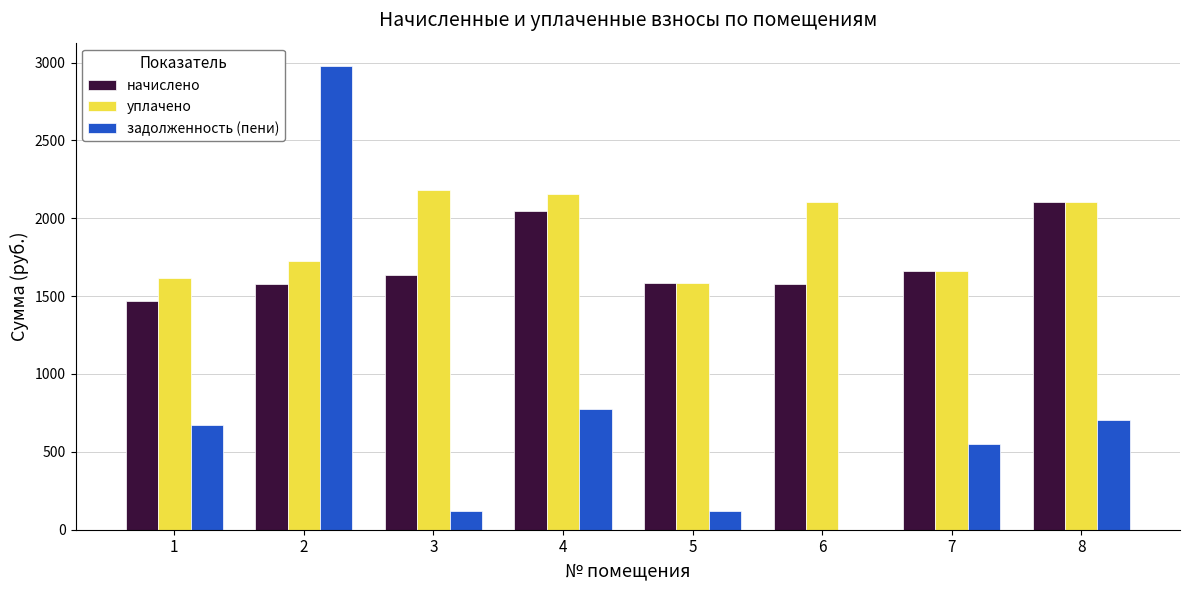

Between 3 and 5, which series saw the biggest shift?

уплачено